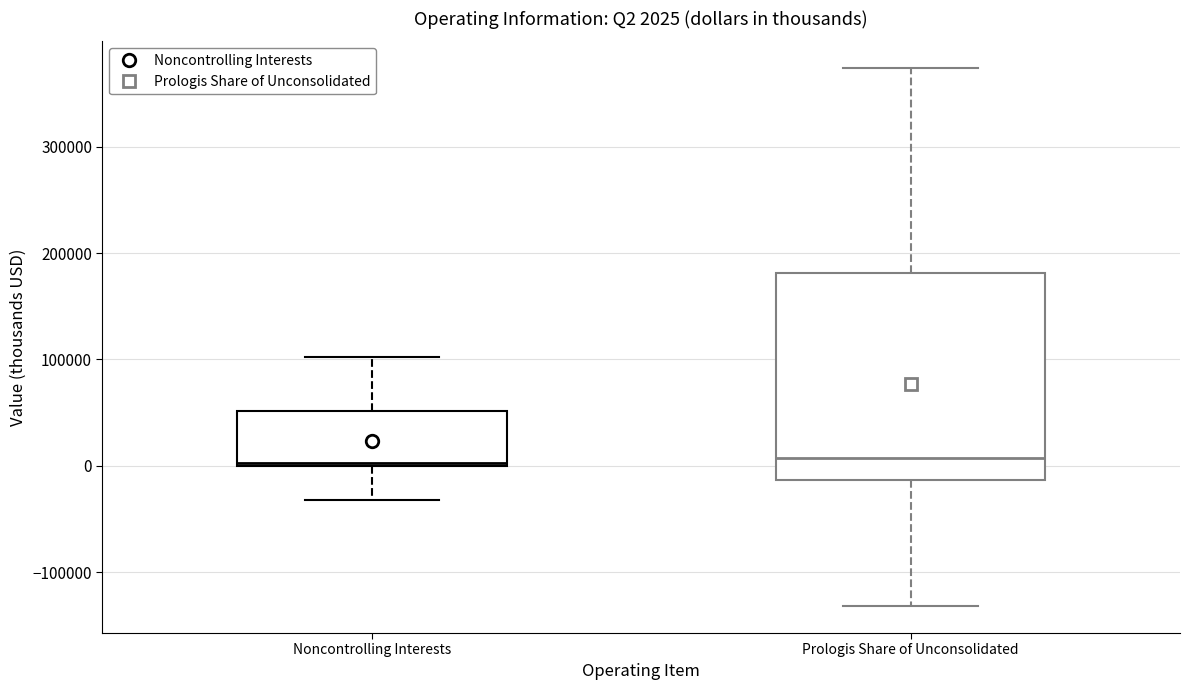

Which box is the tallest, from its lower edge to its upper edge?

Prologis Share of Unconsolidated